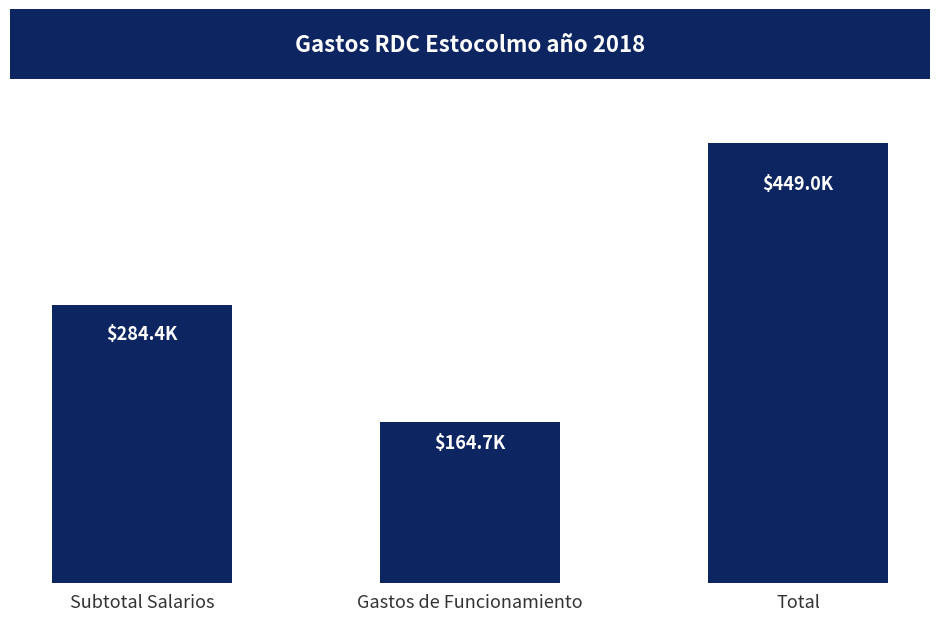

Reading left to right, list all the values displayed in this chart.

284359.8	164670.9	449030.7